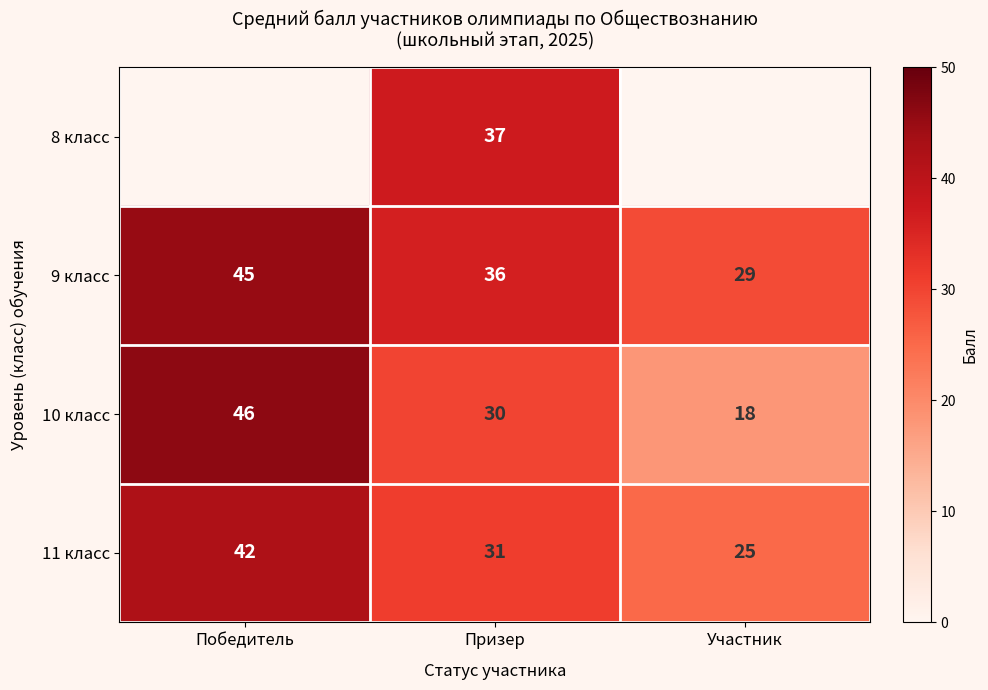

What is the difference between the maximum and minimum values in the 11 класс series?

17